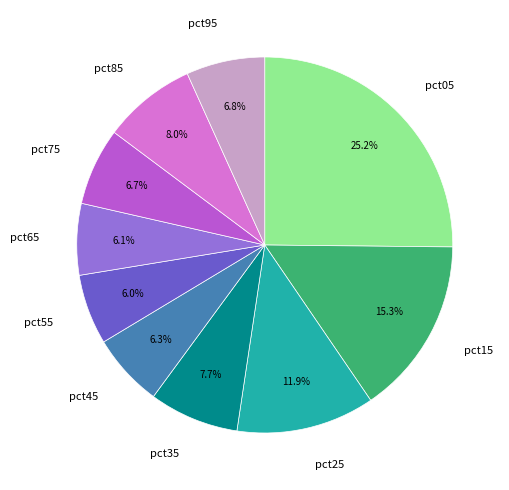

Does any single category account for the majority?

No